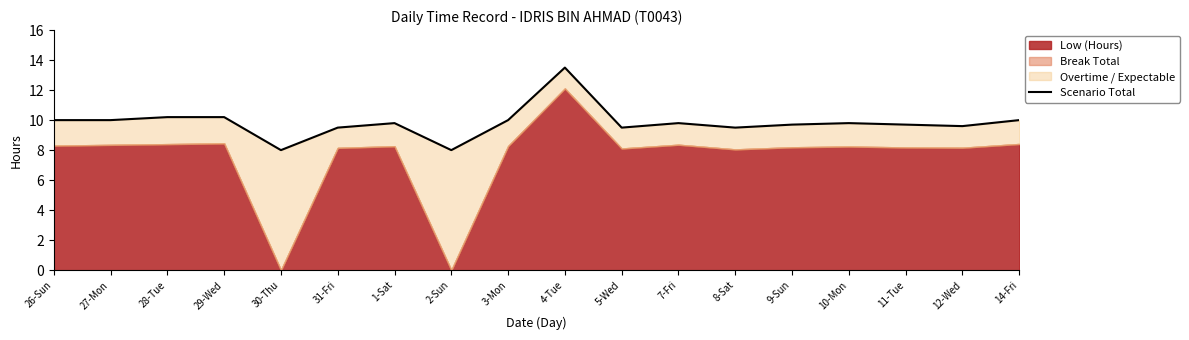

What is the difference between the maximum and second lowest values?

5.5